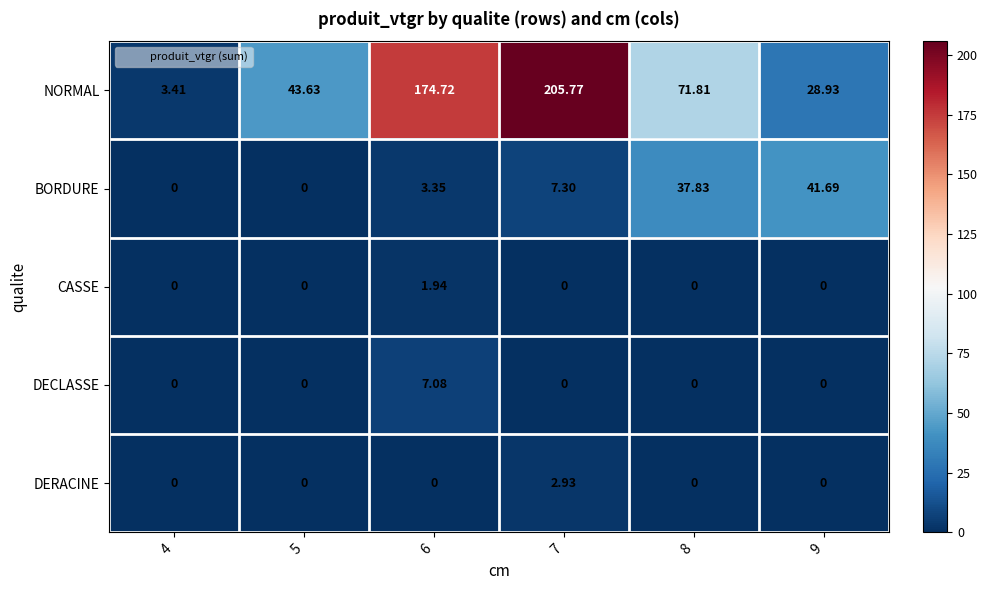

Which series has the largest range (max minus min)?

NORMAL